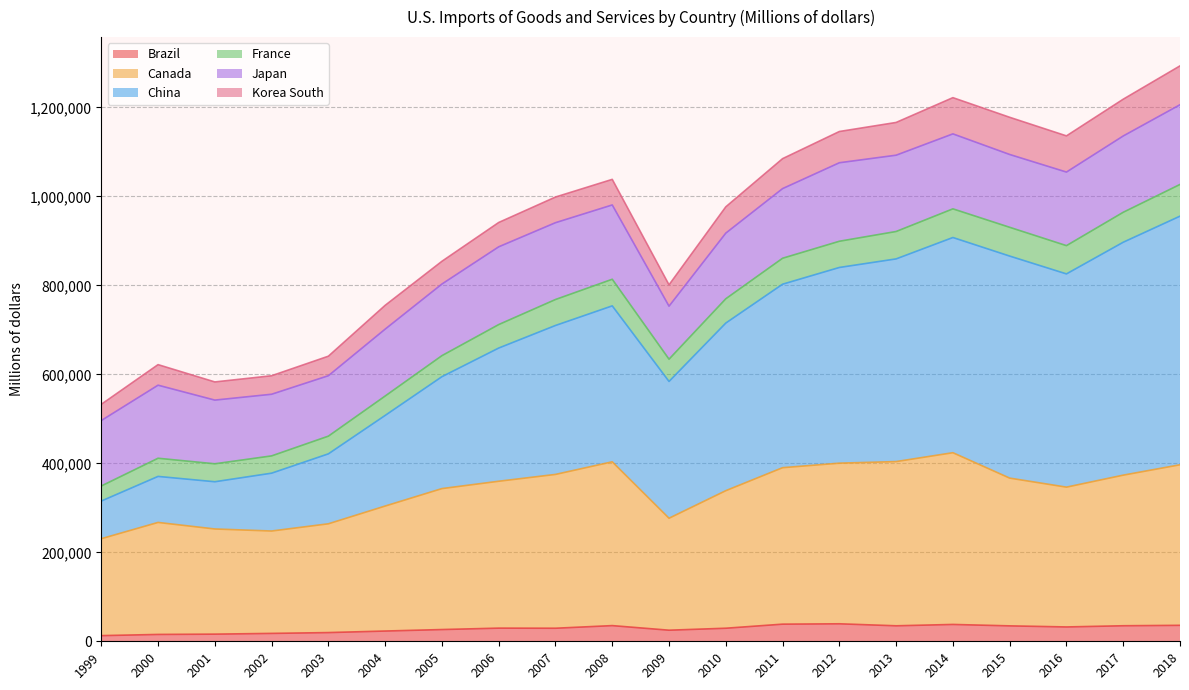

The Canada series shows 151025 at 2005. True or false?

False